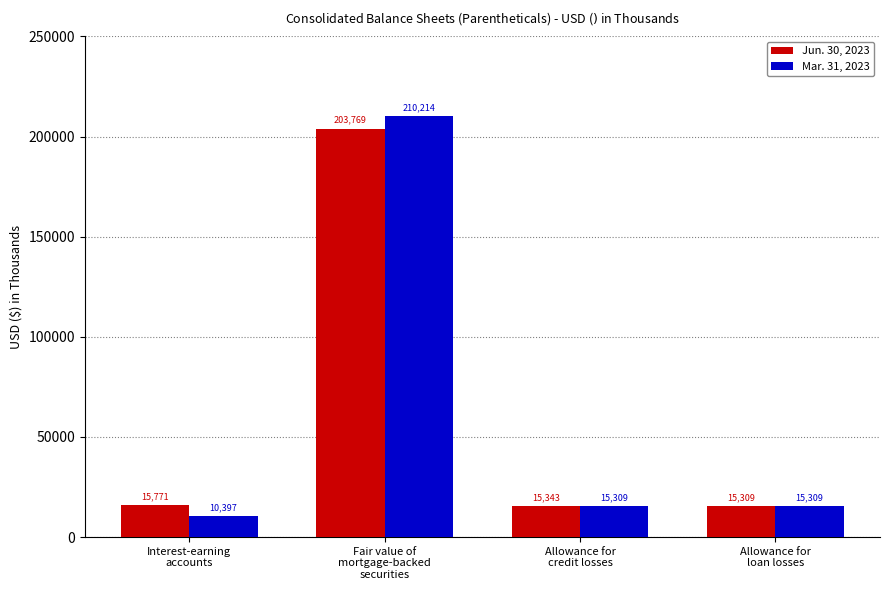

Is it true that Mar. 31, 2023 equals 117503 at Fair value of
mortgage-backed
securities?

False